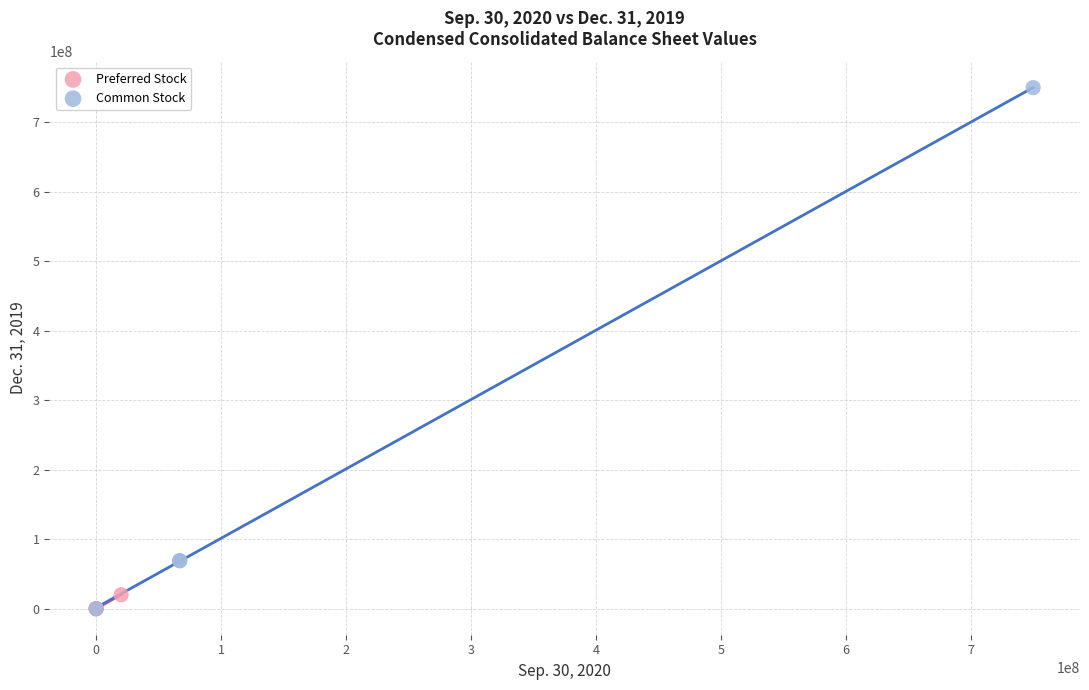

Which series reaches the maximum Y coordinate?

Common Stock